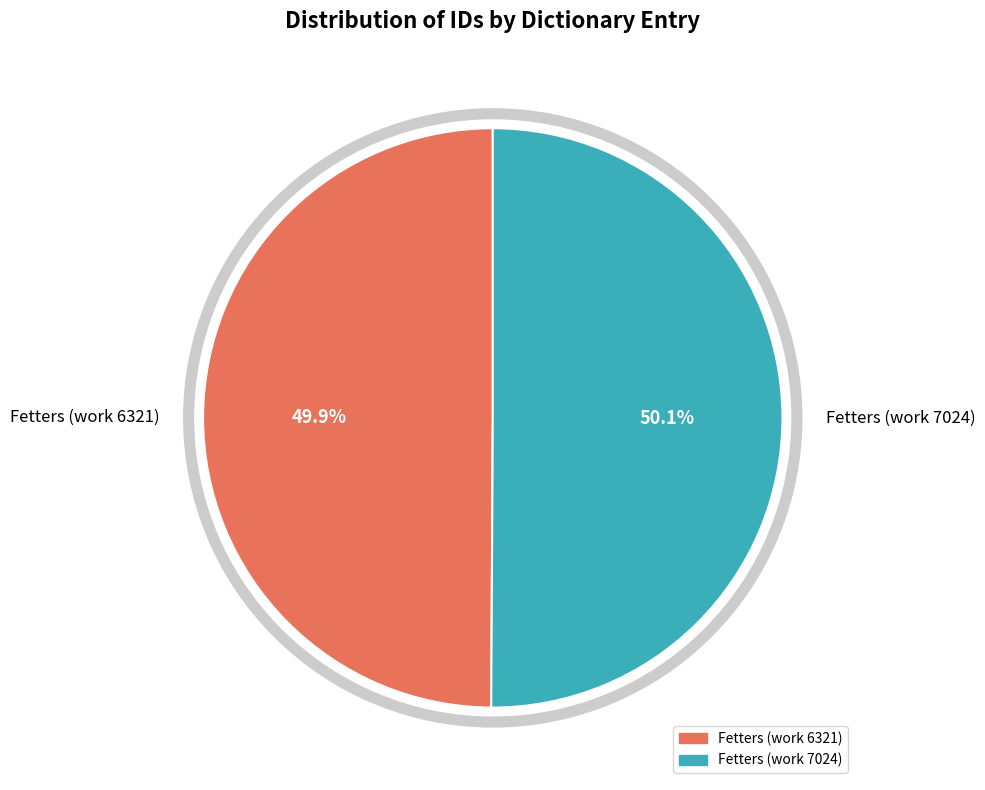

Is the sum of Fetters (work 6321) and Fetters (work 7024) greater than half?

Yes